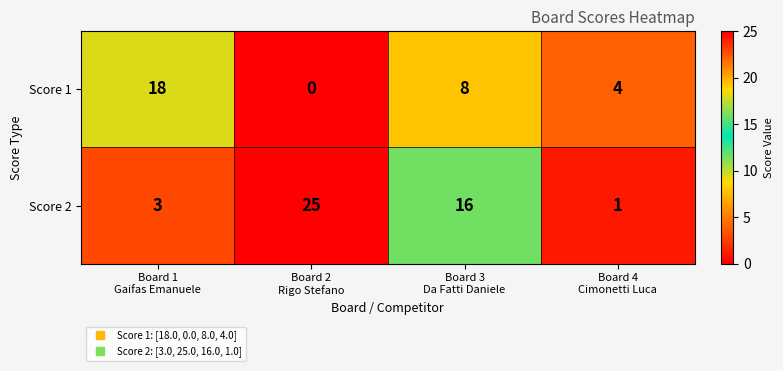

Which series has the widest spread of values?

Score 2